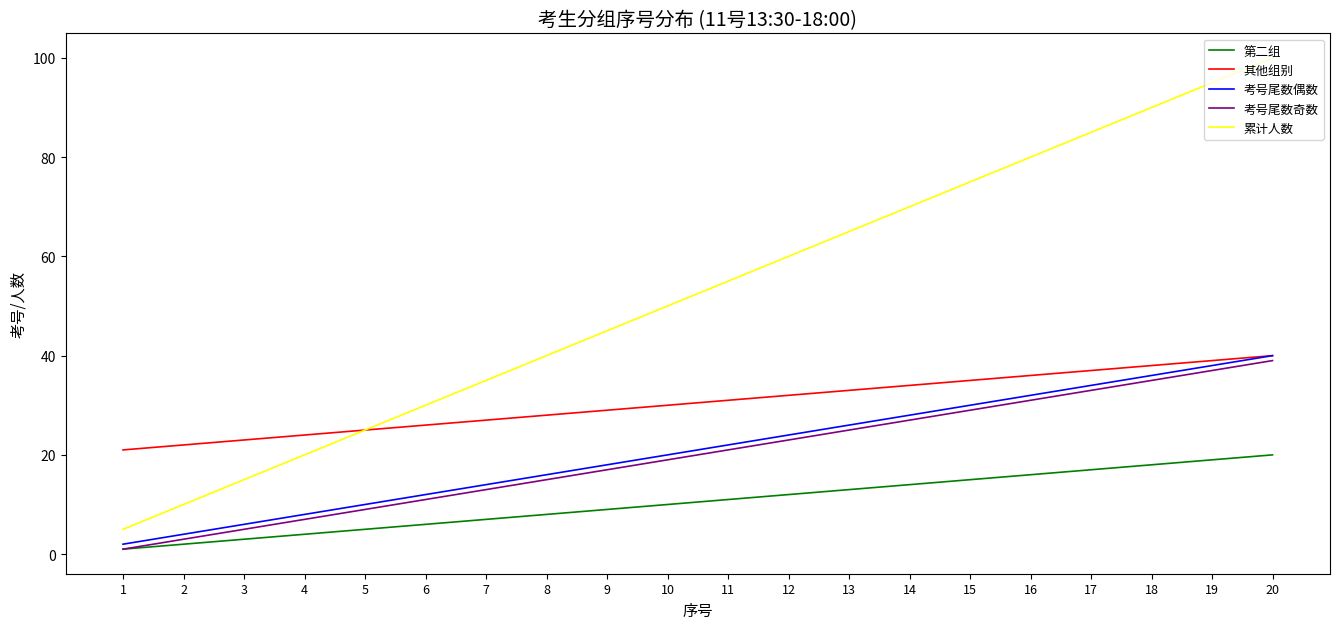

Which series has the largest range (max minus min)?

累计人数